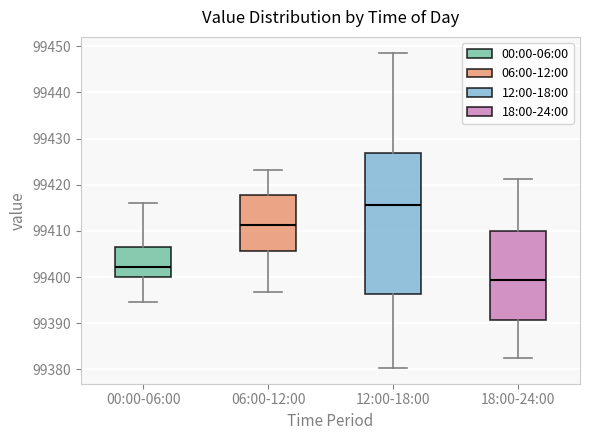

Where does the median line of the box for 06:00-12:00 sit on the y-axis? The values are not printed on the chart, so give them approximately, as read against the axis.

99411